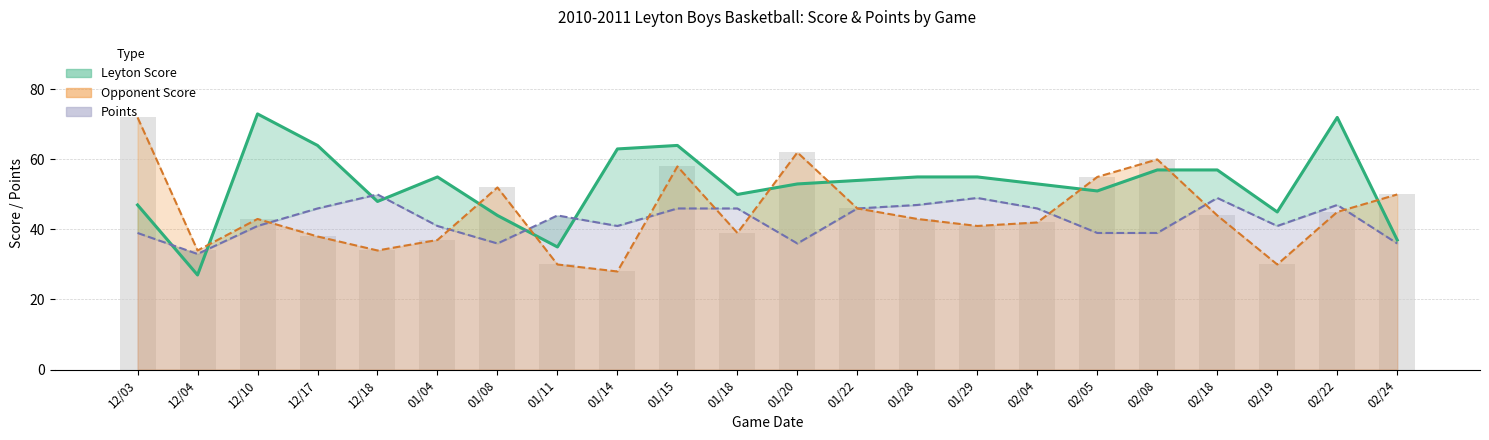

What position from the left is 01/11?

8